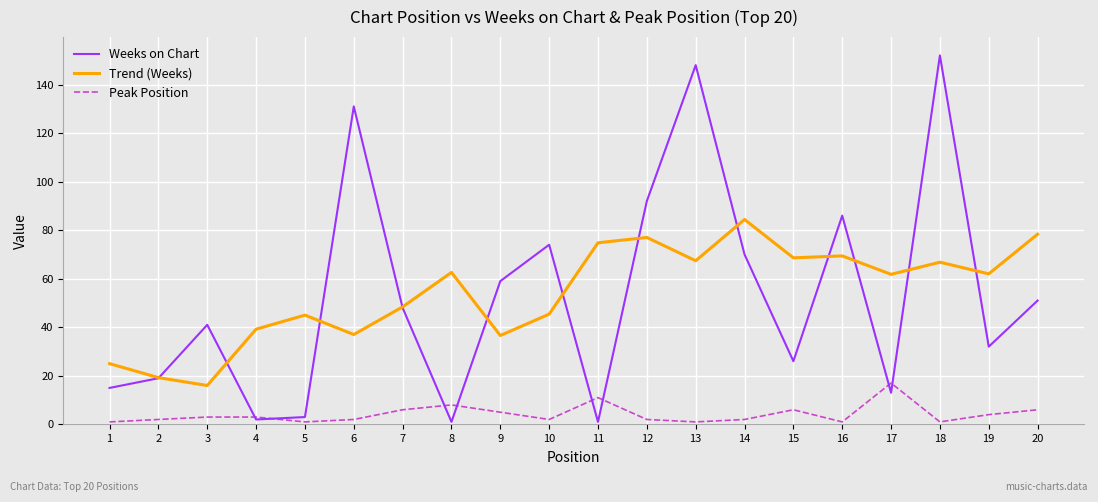

Which label corresponds to the largest value in the chart?

18